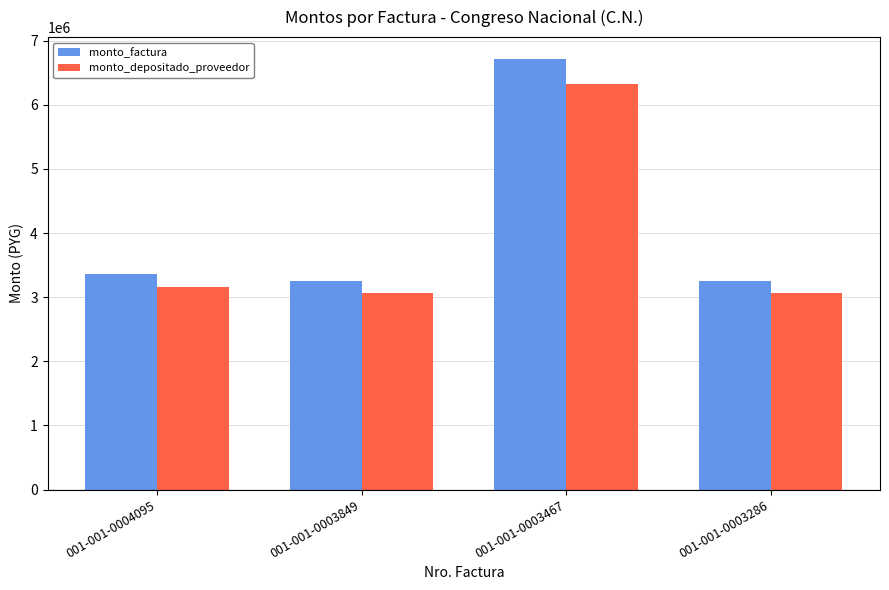

What is the difference between the second highest and minimum values in the monto_factura series?

108000